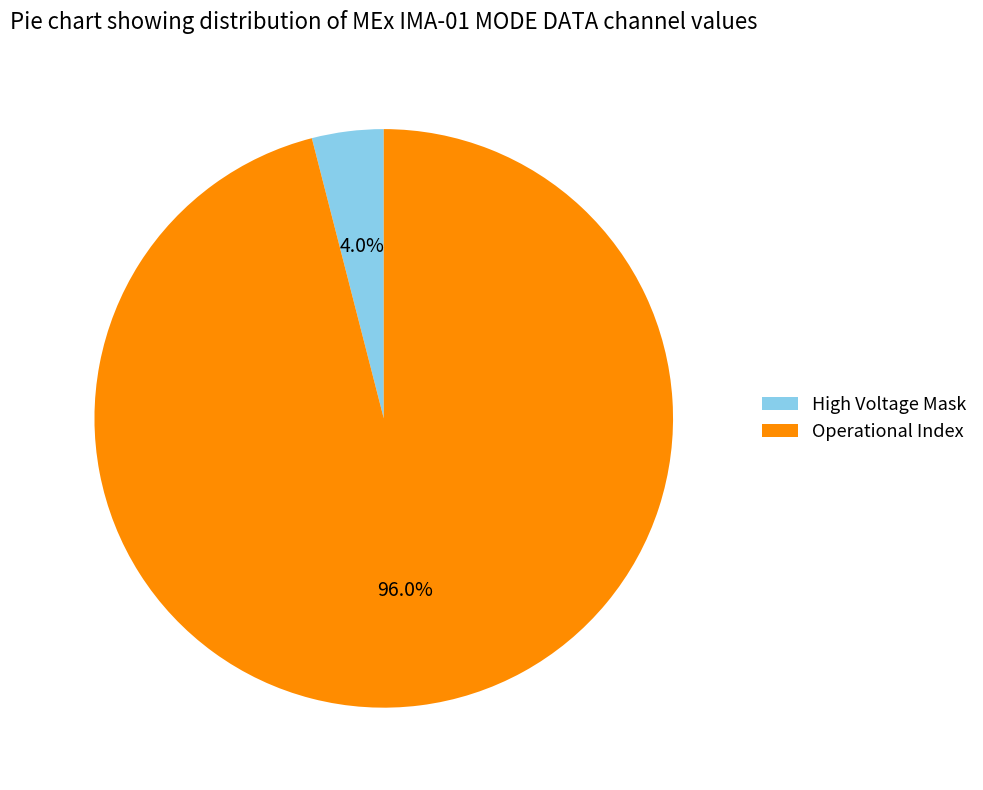

Does any single category account for the majority?

Yes